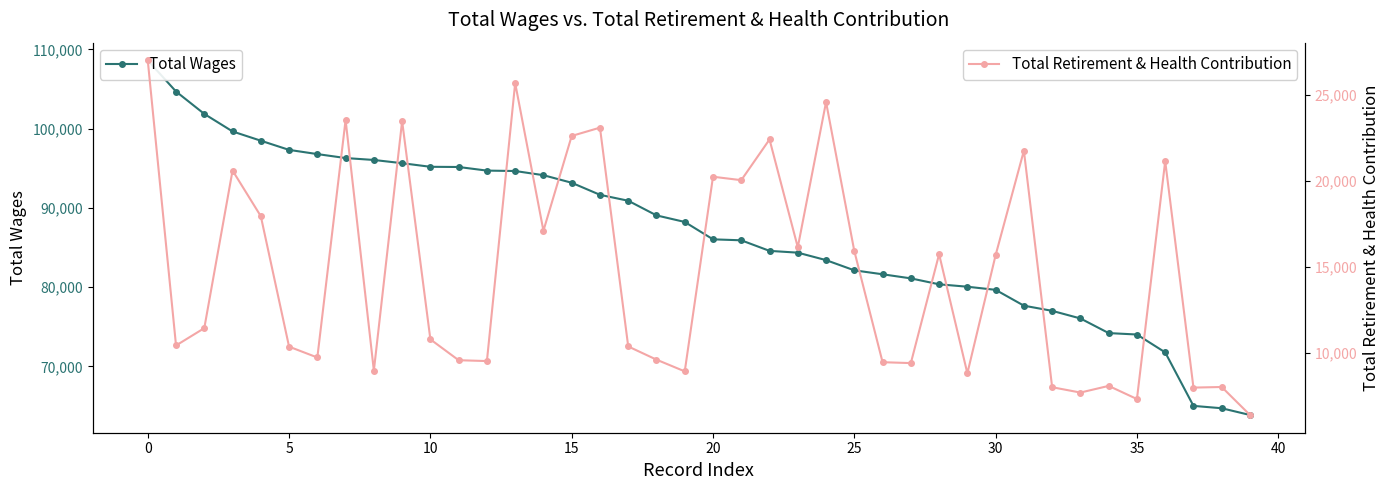

True or false: Total Retirement & Health Contribution has more than 2 interior local peaks.

True